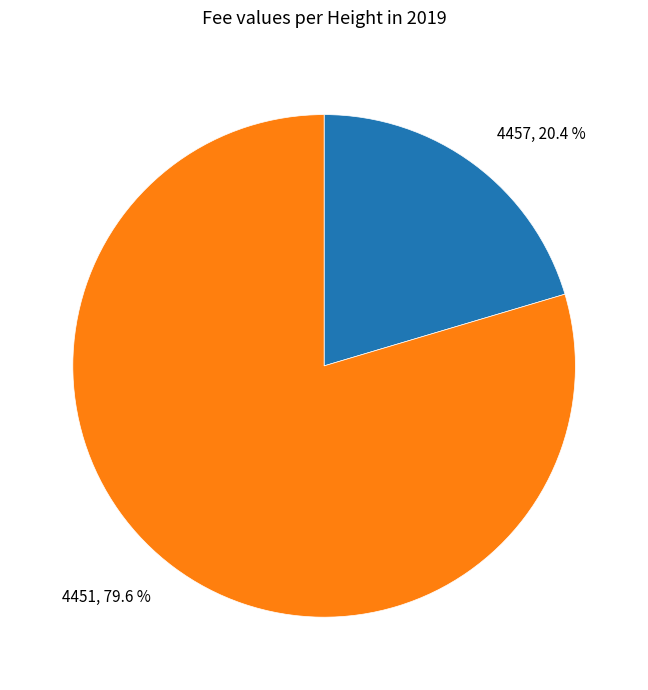

Which slice is the smallest?

4457